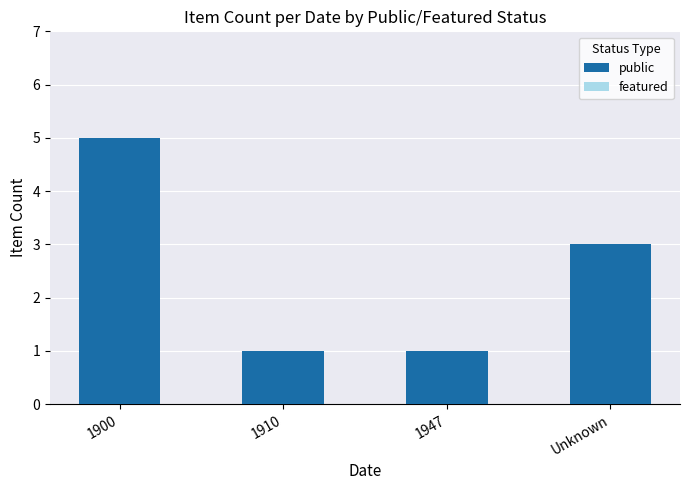

How many bars are there in total?

4